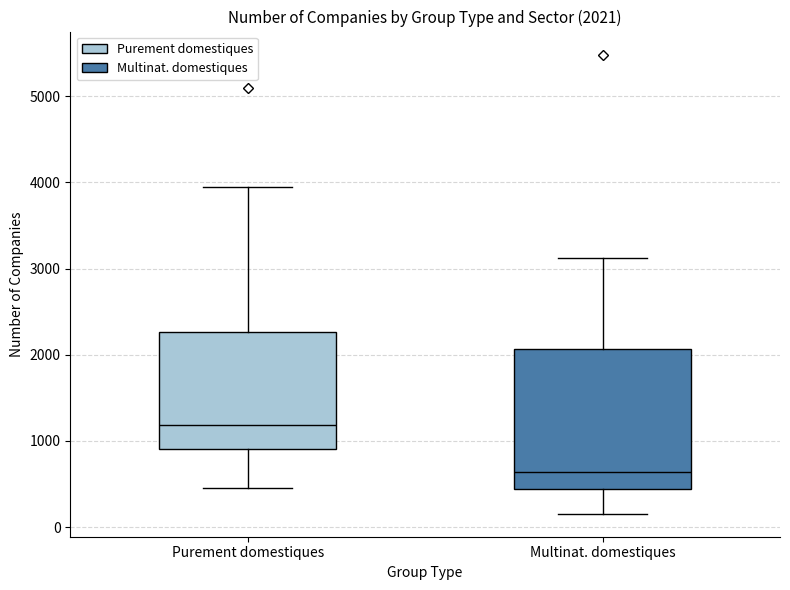

Which box has the highest median line?

Purement domestiques